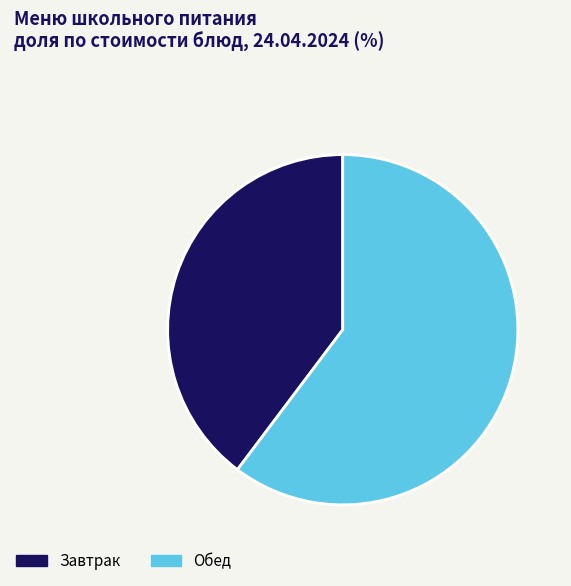

How many segments does this pie chart have?

2